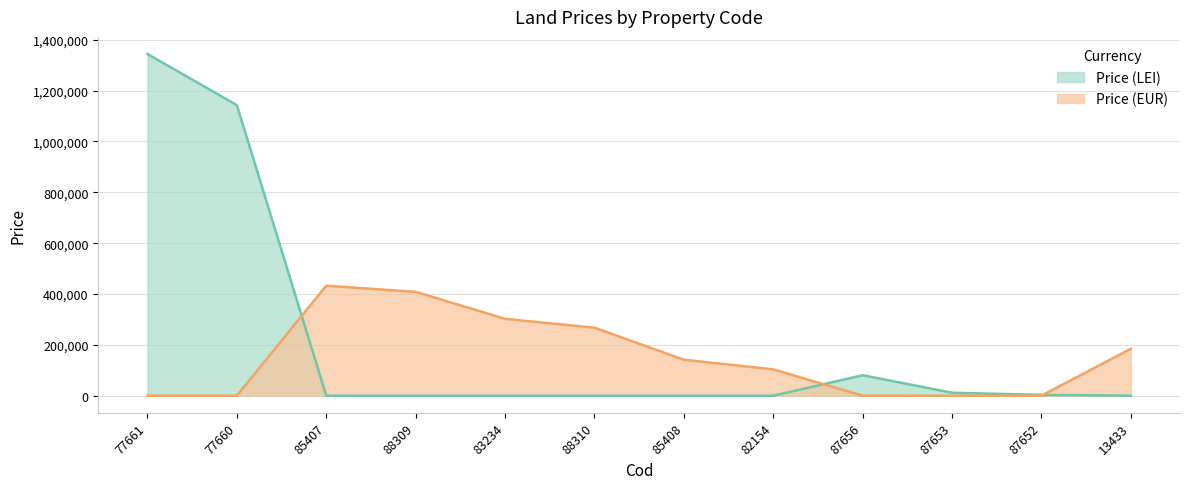

Which series ends up on top after the final intersection of Pret_EUR and Pret_LEI?

Pret_EUR